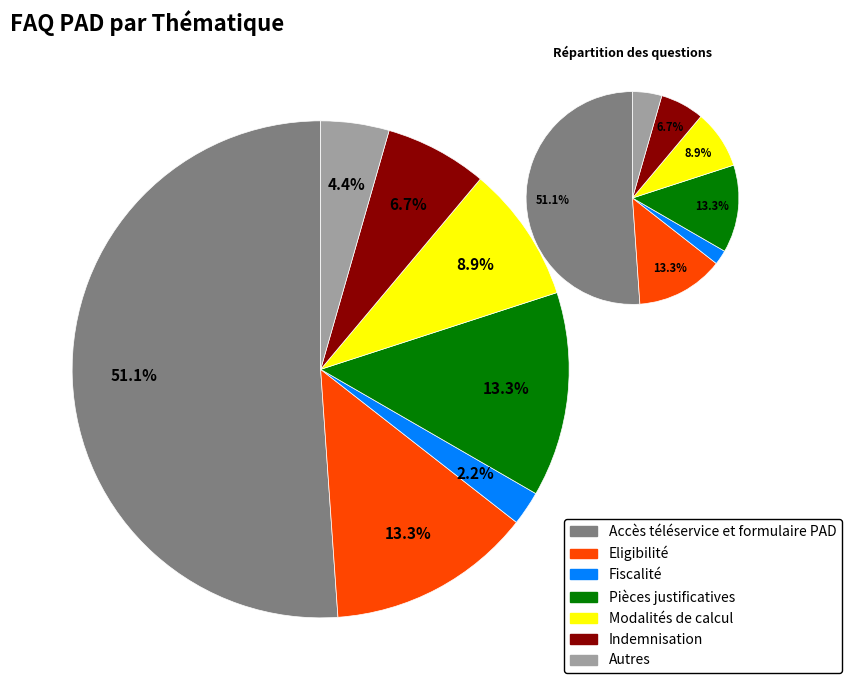

Does any single category account for the majority?

Yes